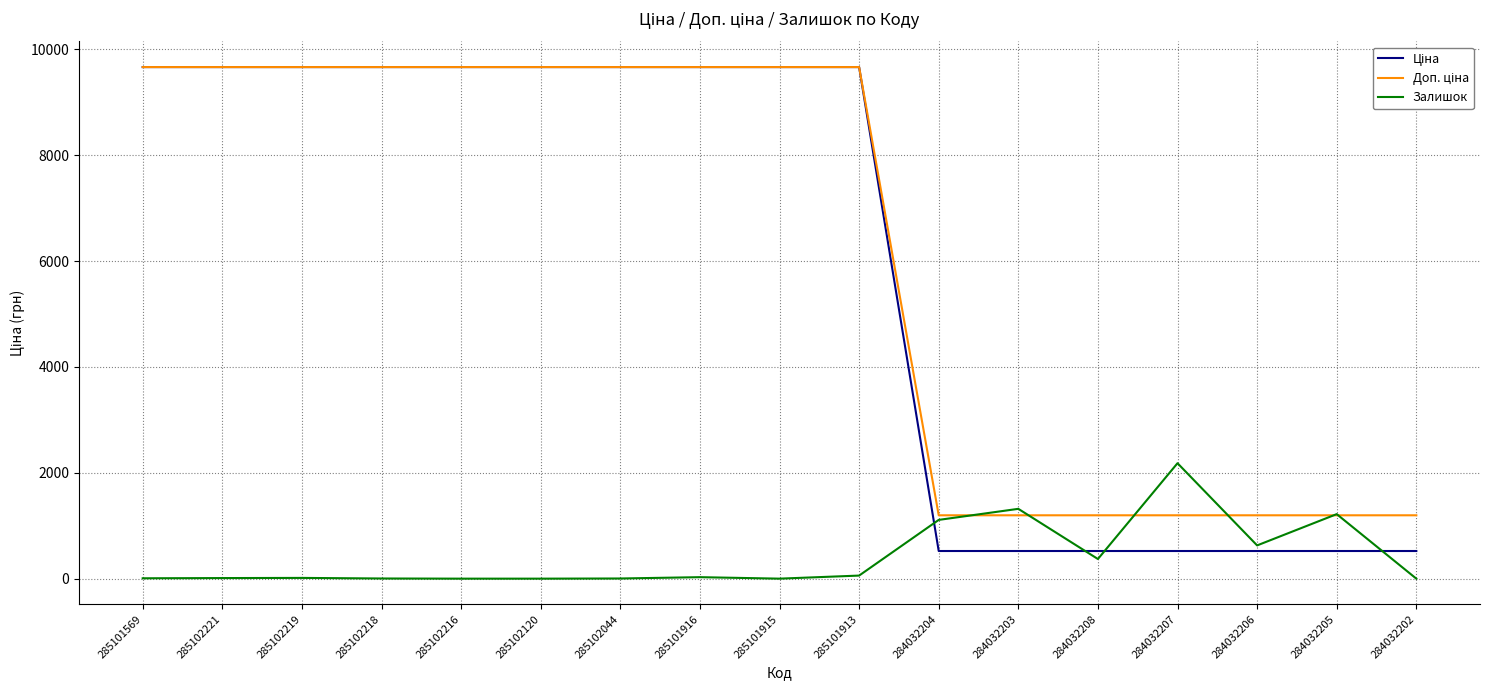

Does the chart display data point markers on the line(s)?

No